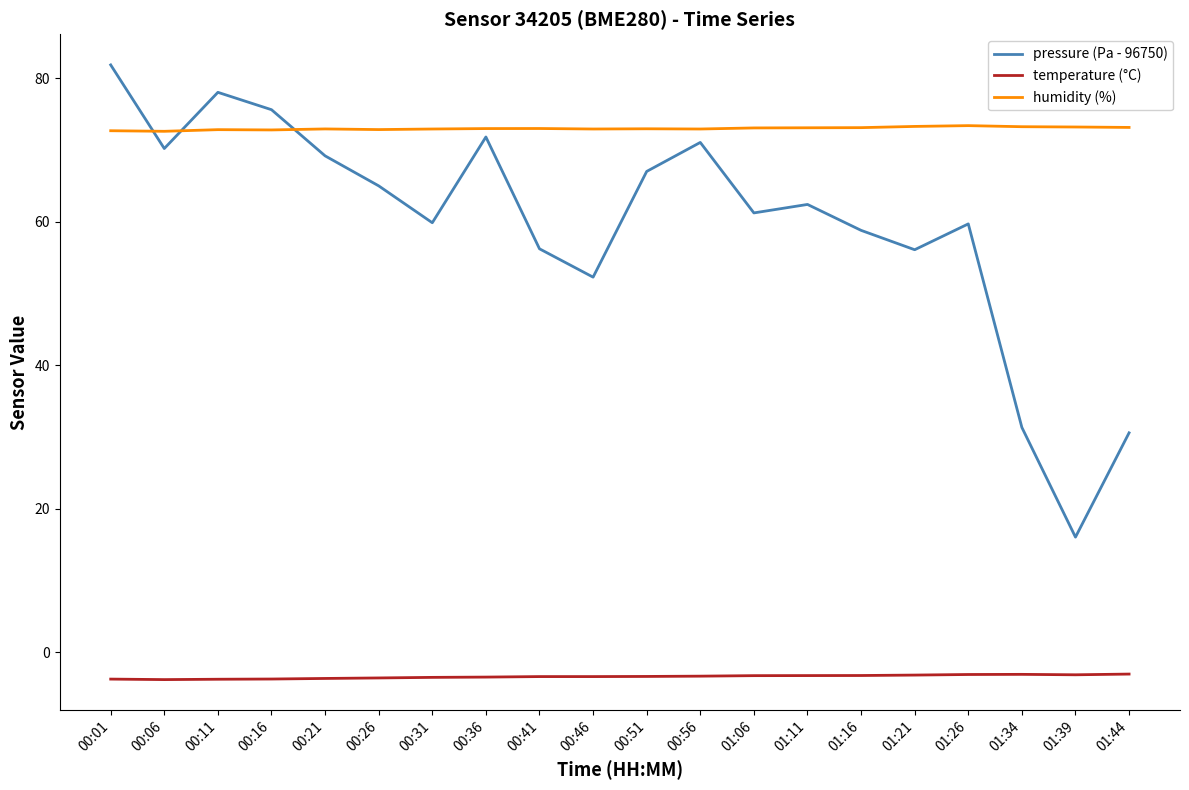

What is the spread (max minus min) of values at 01:39?

76.3